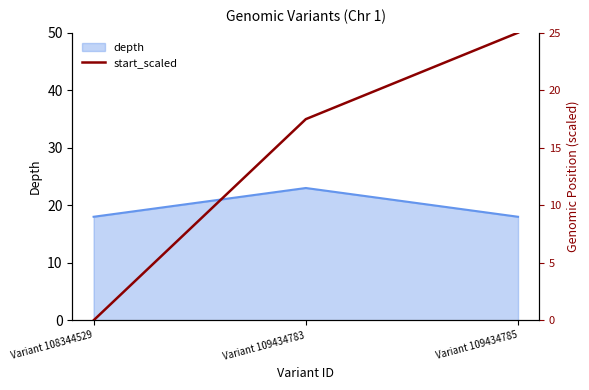

List the labels in order of value, largest first.

Variant 109434785, Variant 109434783, Variant 108344529